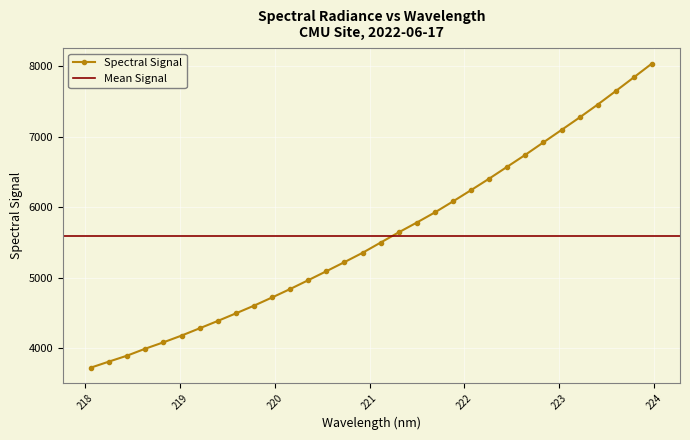

Rank the categories by value from highest to lowest.

223.9802, 223.7895, 223.5987, 223.408, 223.2172, 223.0264, 222.8355, 222.6447, 222.4538, 222.263, 222.0721, 221.8812, 221.6902, 221.4993, 221.3083, 221.1174, 220.9264, 220.7354, 220.5444, 220.3533, 220.1623, 219.9712, 219.7801, 219.589, 219.3979, 219.2067, 219.0156, 218.8244, 218.6332, 218.442, 218.2508, 218.0596